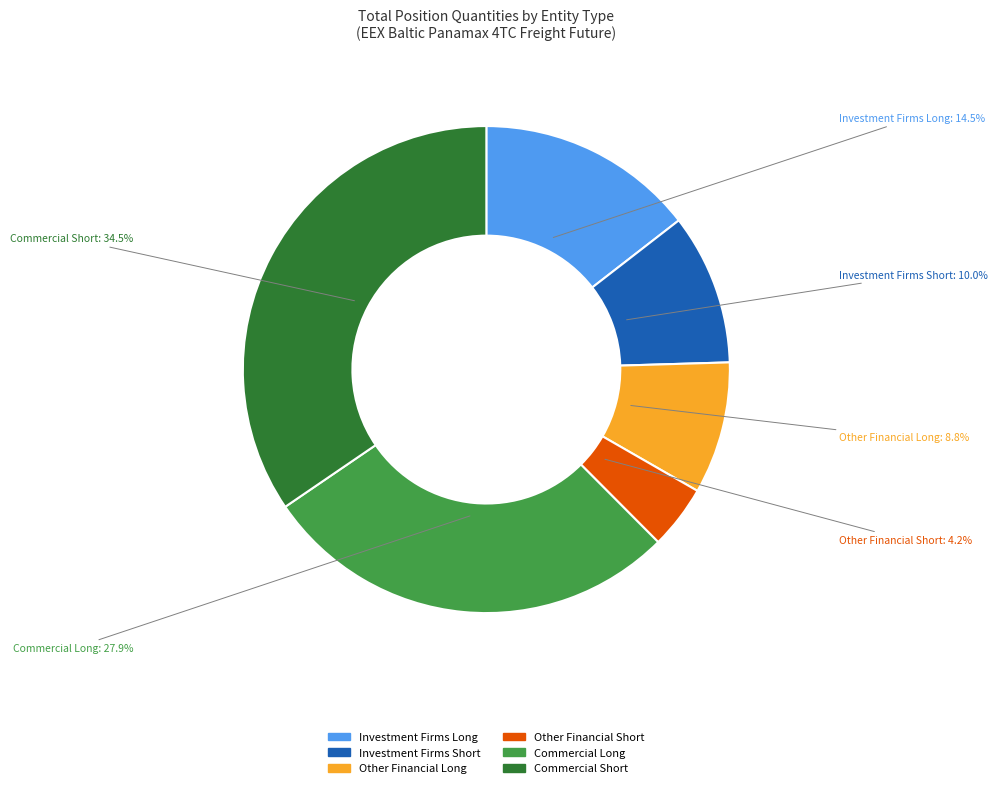

What is the largest slice in the pie chart?

Commercial Short